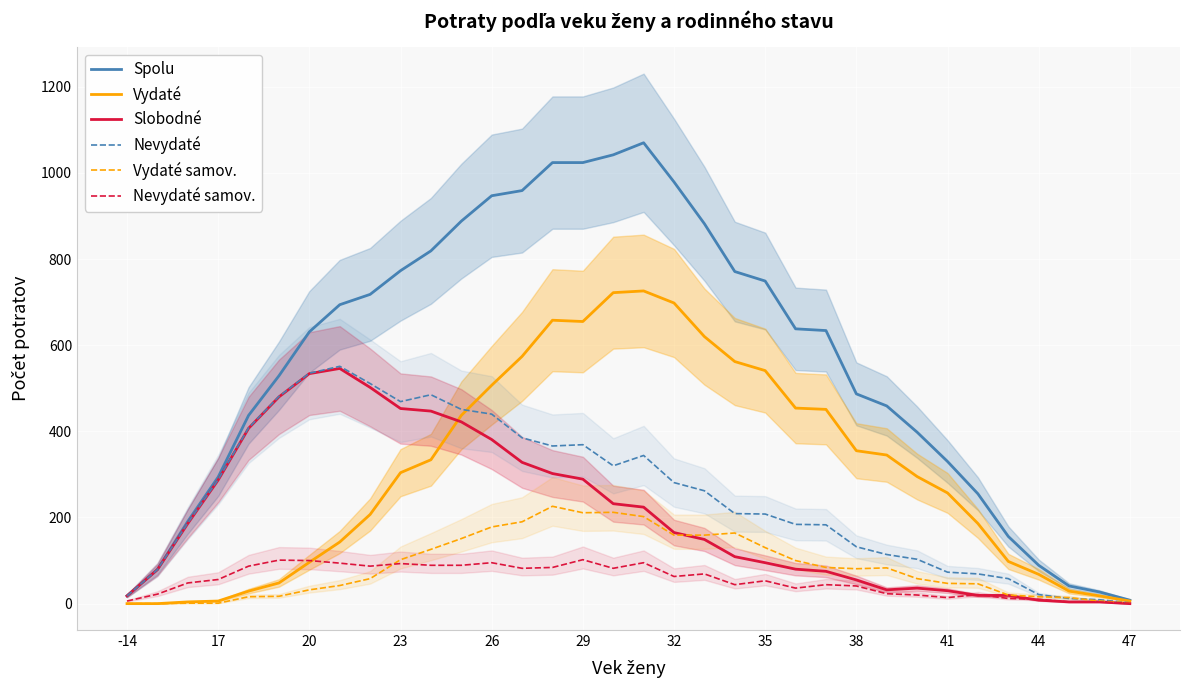

Reading right to left, list all the values displayed in this chart.

Spolu: 8	27	41	89	156	255	330	398	459	487	634	638	749	771	882	979	1070	1042	1024	1024	959	947	888	819	773	718	694	631	529	437	294	191	79	18
Vydaté: 6	18	29	68	98	186	257	295	345	355	451	454	541	562	620	698	726	722	655	658	574	507	437	334	304	207	143	96	48	29	6	4	0	0
Slobodné: 0	4	4	8	19	19	30	36	32	55	75	80	95	109	149	165	224	232	289	302	328	381	422	447	453	502	546	534	480	407	287	186	79	18
Nevydaté: 2	9	12	21	58	69	73	103	114	132	183	184	208	209	262	281	344	320	369	366	385	440	451	485	469	511	551	535	481	408	288	187	79	18
Vydaté samov.: 2	6	14	16	20	46	47	58	83	81	84	100	130	164	159	159	202	212	211	226	190	178	151	126	102	58	42	32	17	16	1	1	0	0
Nevydaté samov.: 1	4	4	10	12	21	14	20	23	41	44	36	53	44	69	63	95	82	102	84	82	95	89	89	93	87	94	100	101	87	56	48	22	6